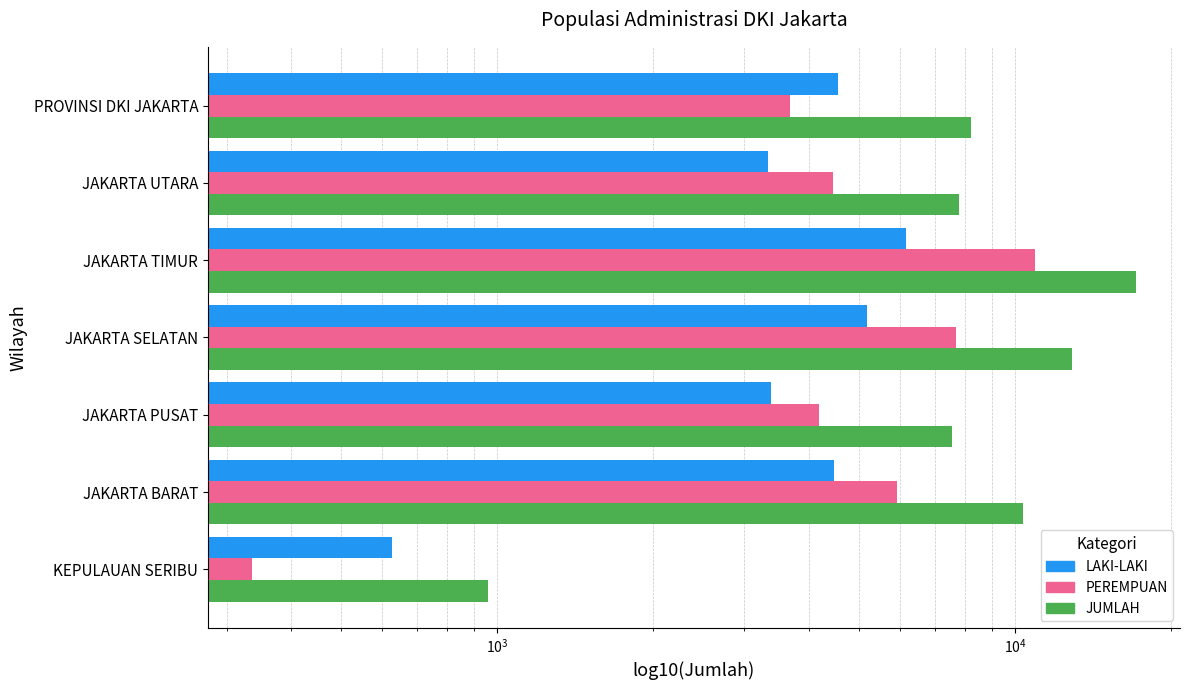

What is the difference between the second highest and minimum values in the LAKI-LAKI series?

4550